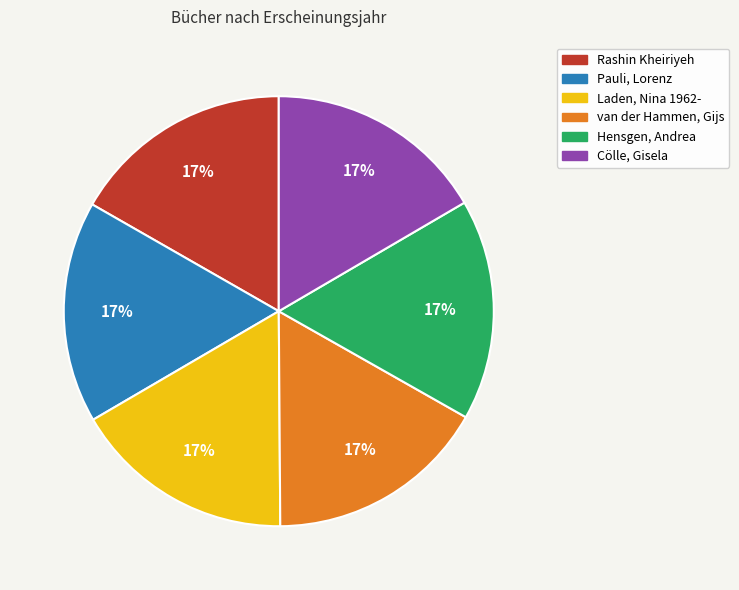

To the nearest percent, what is the average slice percentage?

17%